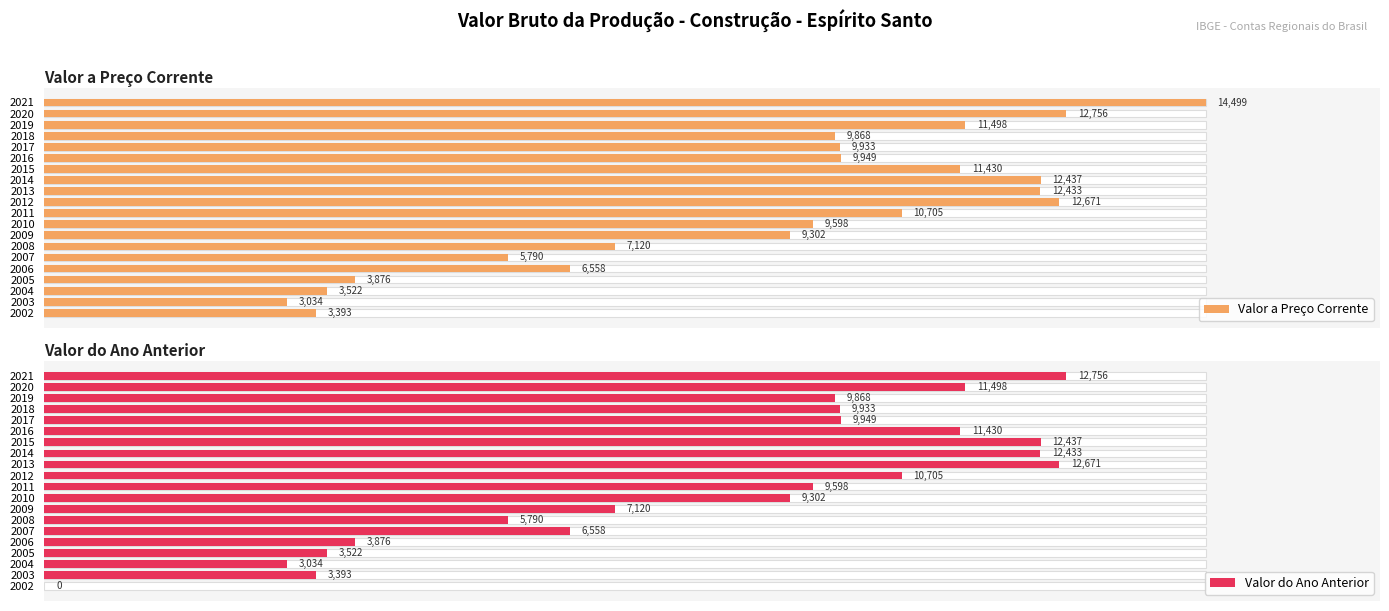

How many data points does each series have?

20